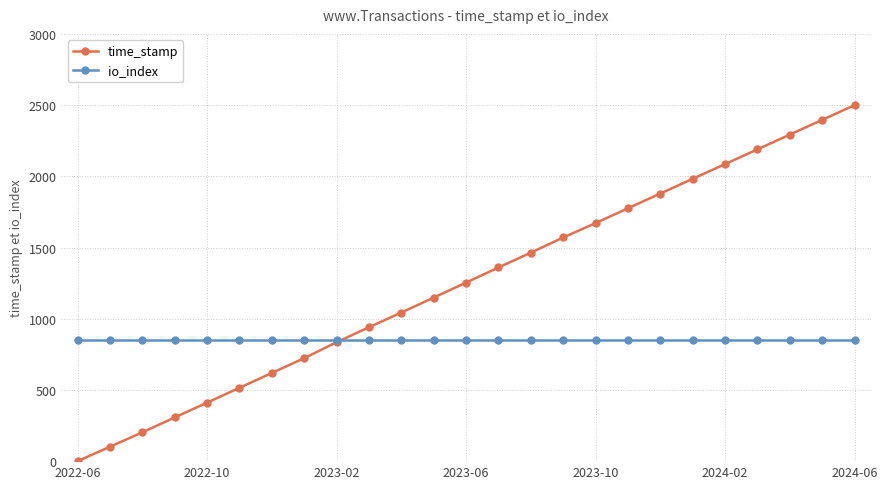

At how many categories does at least one series exceed 764?

25